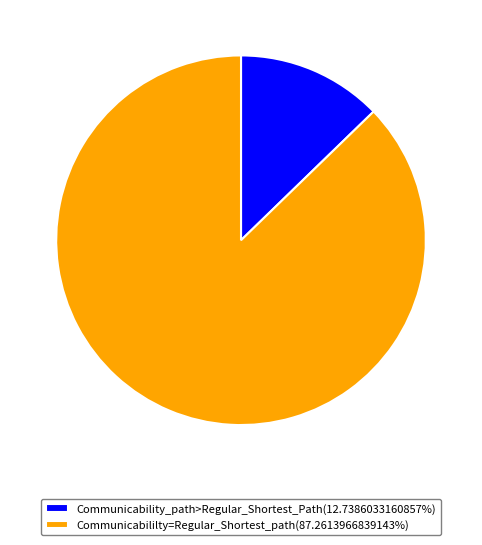

Do Communicability_path>Regular_Shortest_Path(12.7386033160857%) and Communicabililty=Regular_Shortest_path(87.2613966839143%) together represent more than half of the pie?

Yes